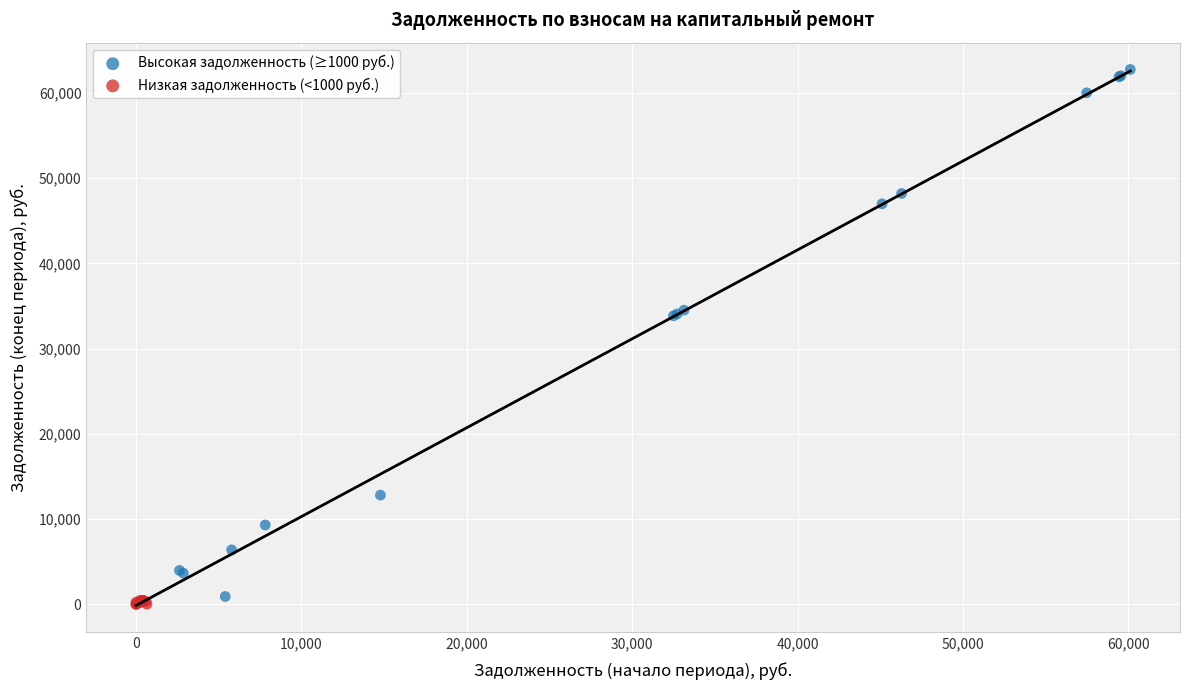

Which series reaches the minimum Y coordinate?

Низкая задолженность (<1000 руб.)